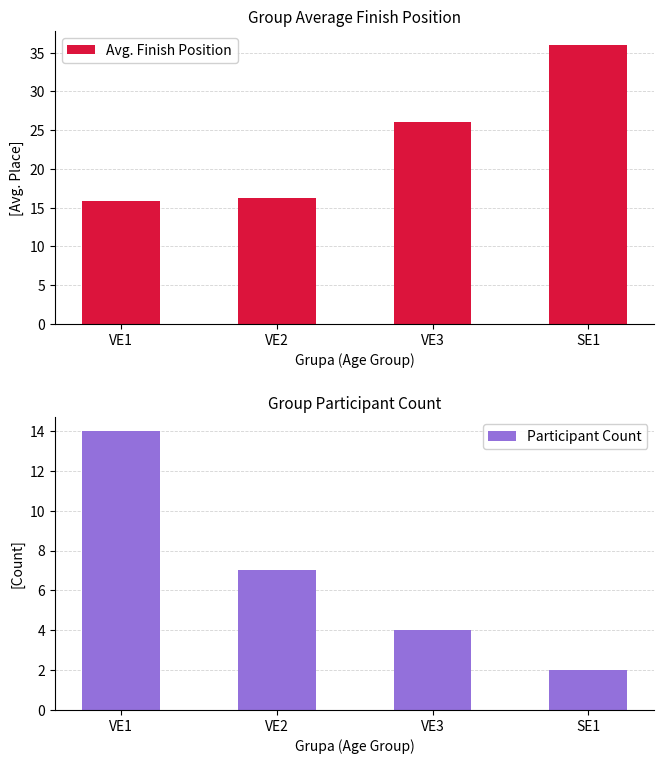

What is the average value of the Avg. Finish Position series?

23.5